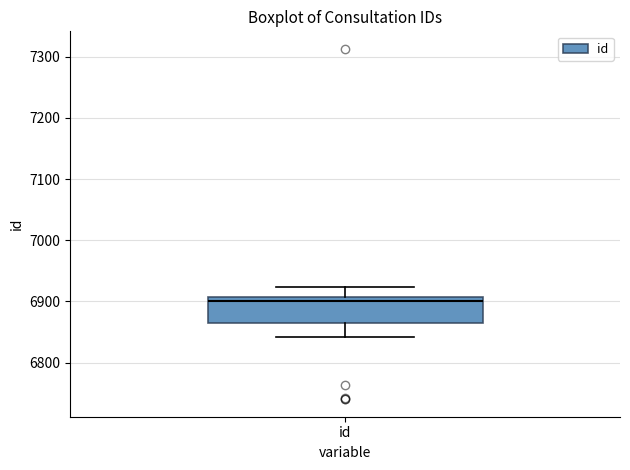

Read this box plot against the y-axis: the position of the median line, the range covered by the box, and the ends of both whiskers. The values are not printed on the chart, so give them approximately, as read against the axis.

median 6900, box 6870 to 6910, whiskers 6840 to 6920